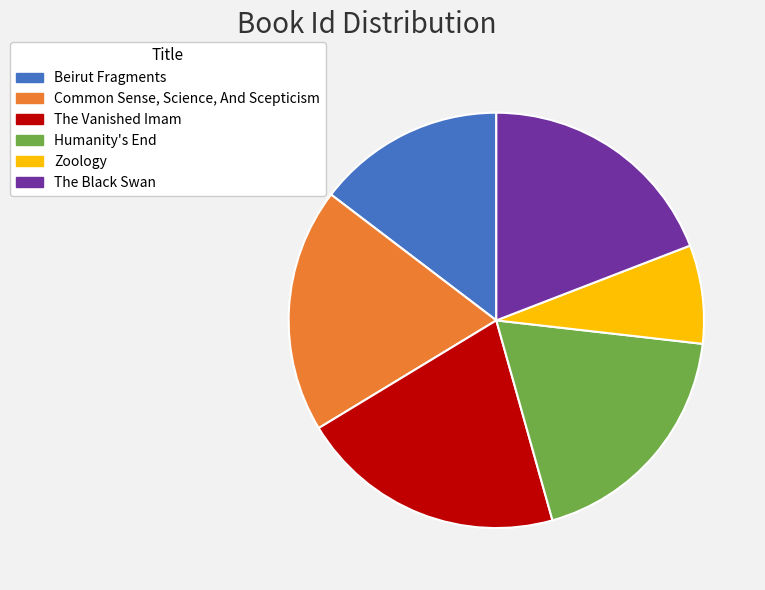

Is the sum of The Black Swan and Beirut Fragments greater than half?

No